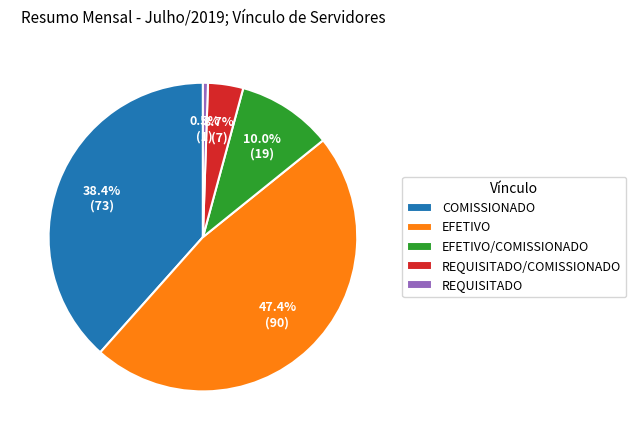

To the nearest percent, what is the difference between the largest and smallest slice percentages?

47%